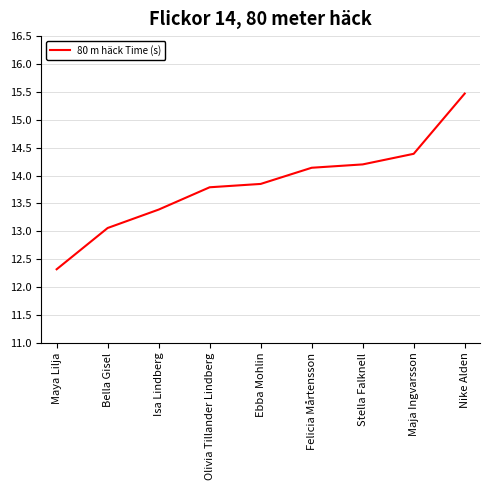

Is it true that the value at Ebba Mohlin is 13.8?

True